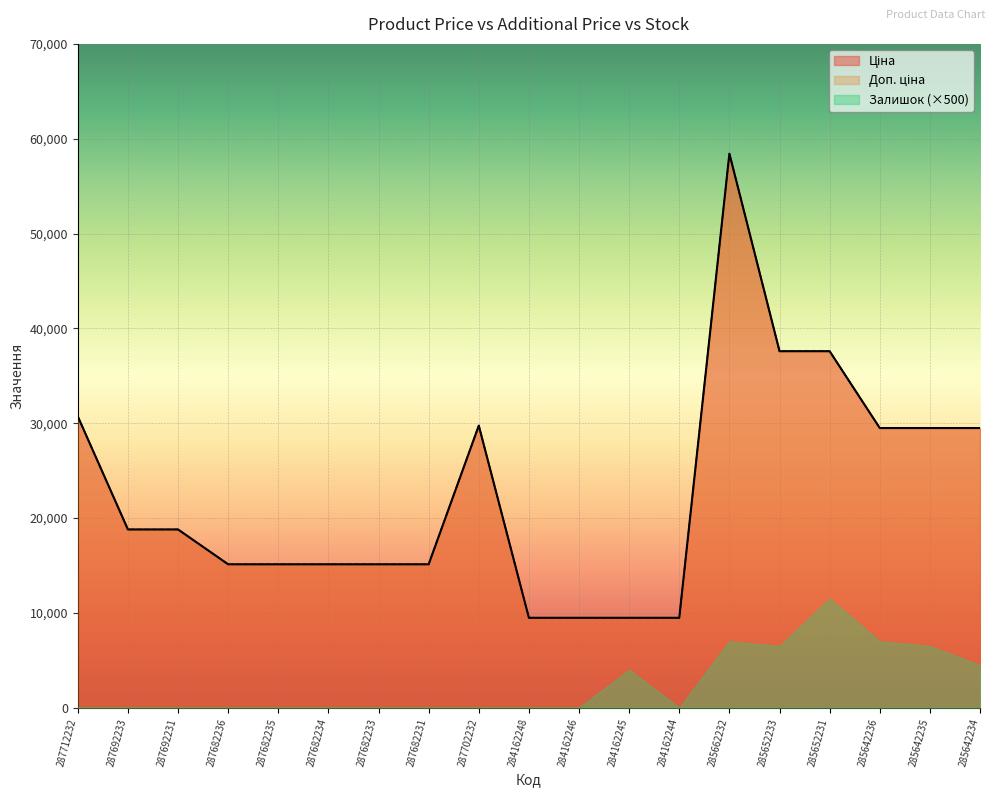

What is the label of the 3rd point from the left?

287692231